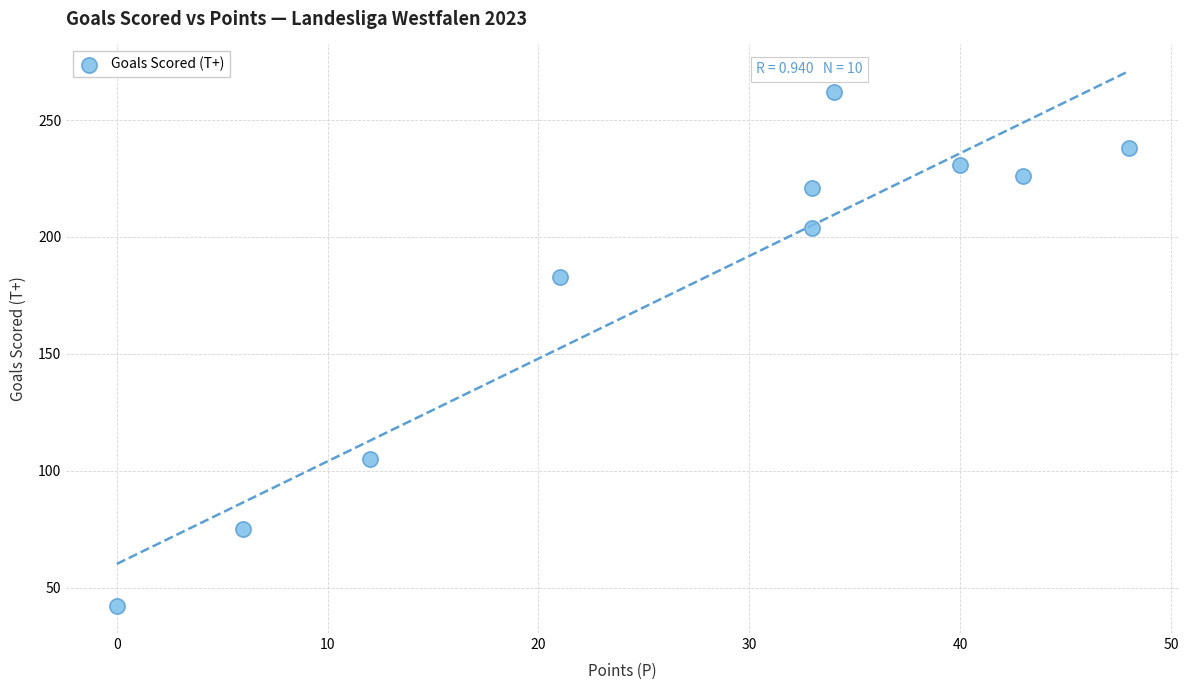

What is the range of X values (max minus min)?

48